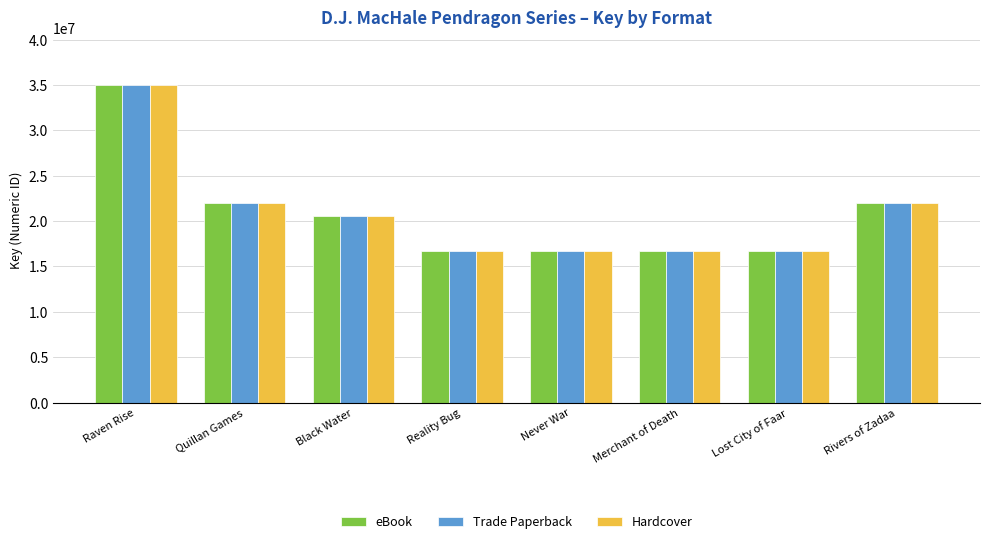

At which category does the chart reach its peak across all series?

Raven Rise